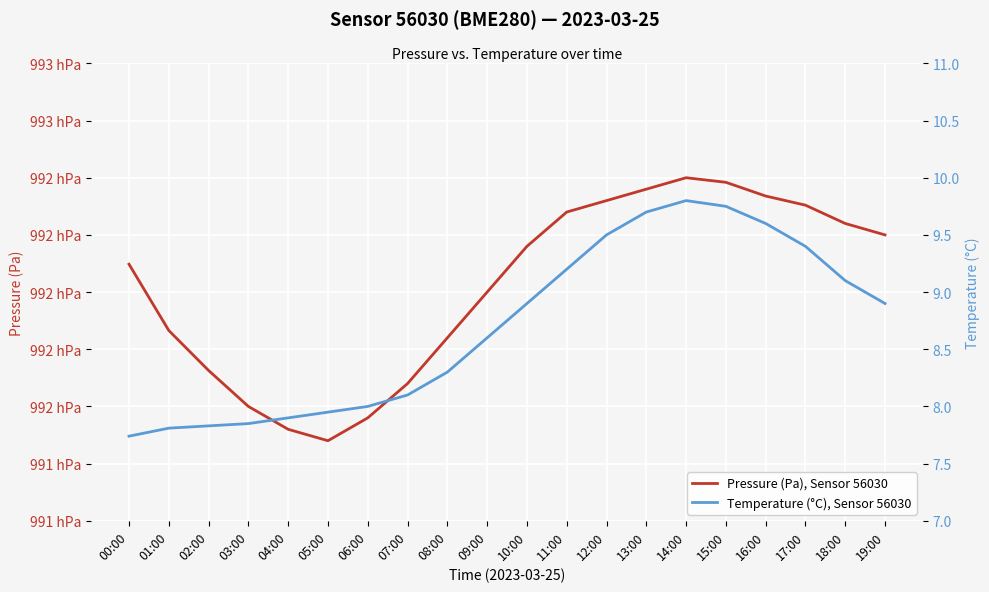

What is the label of the 8th point from the left?

07:00